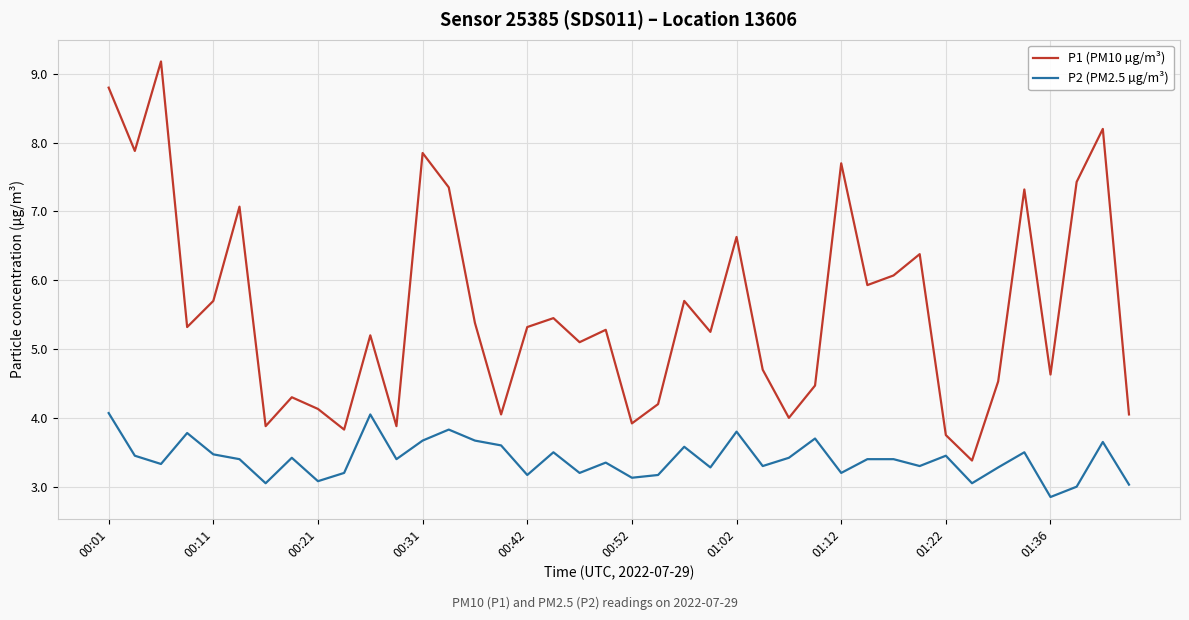

Count the number of data series in this chart.

2